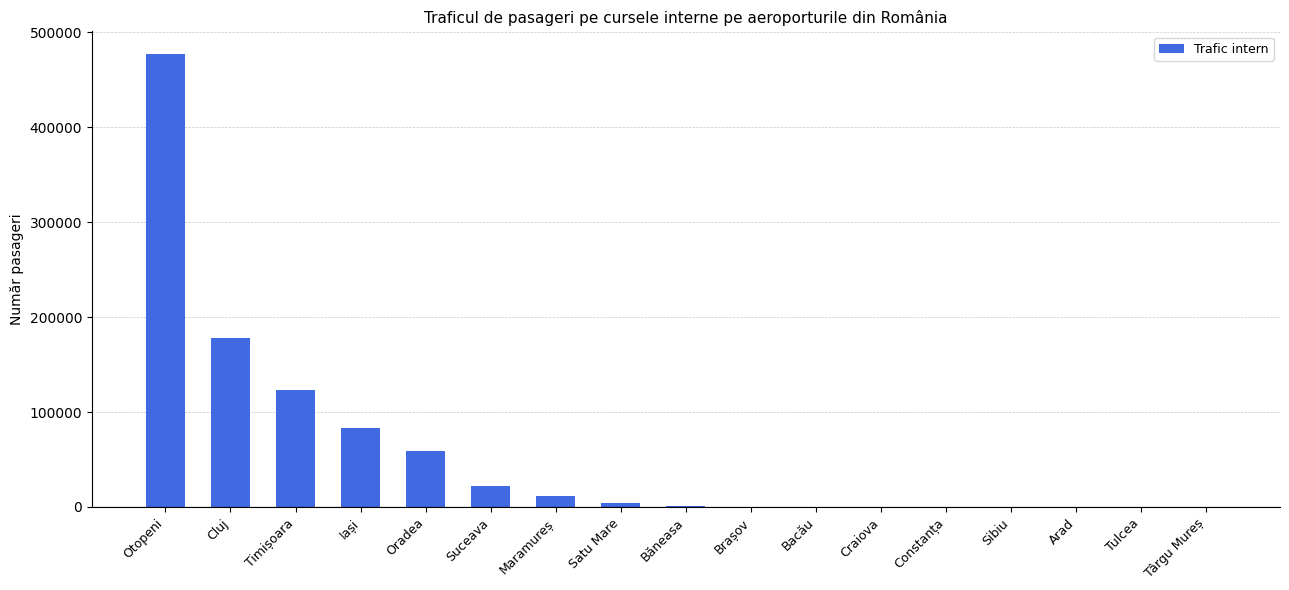

Which category has the highest value across all series?

Otopeni